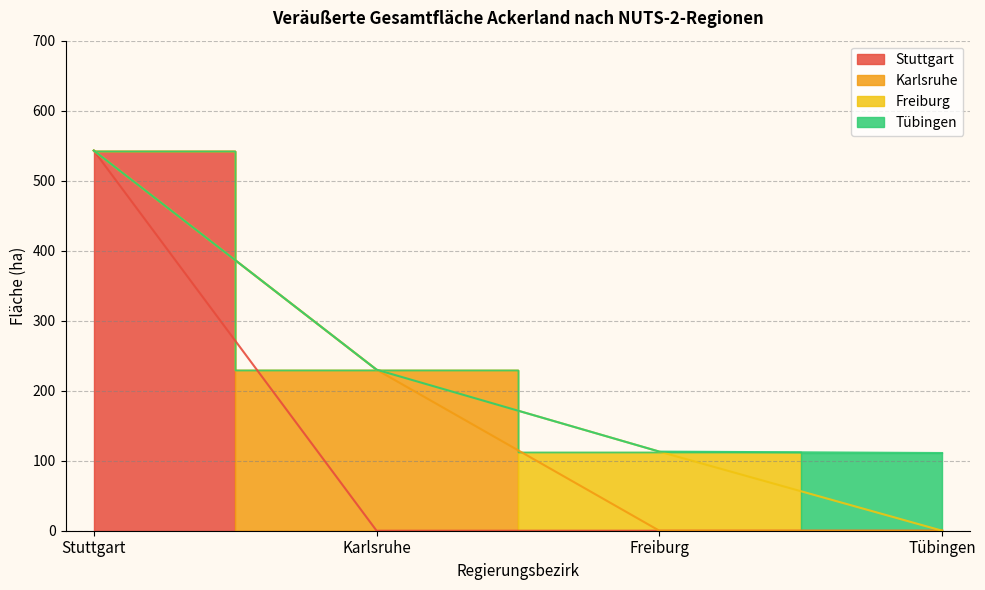

What is the label of the 2nd point from the left?

Karlsruhe